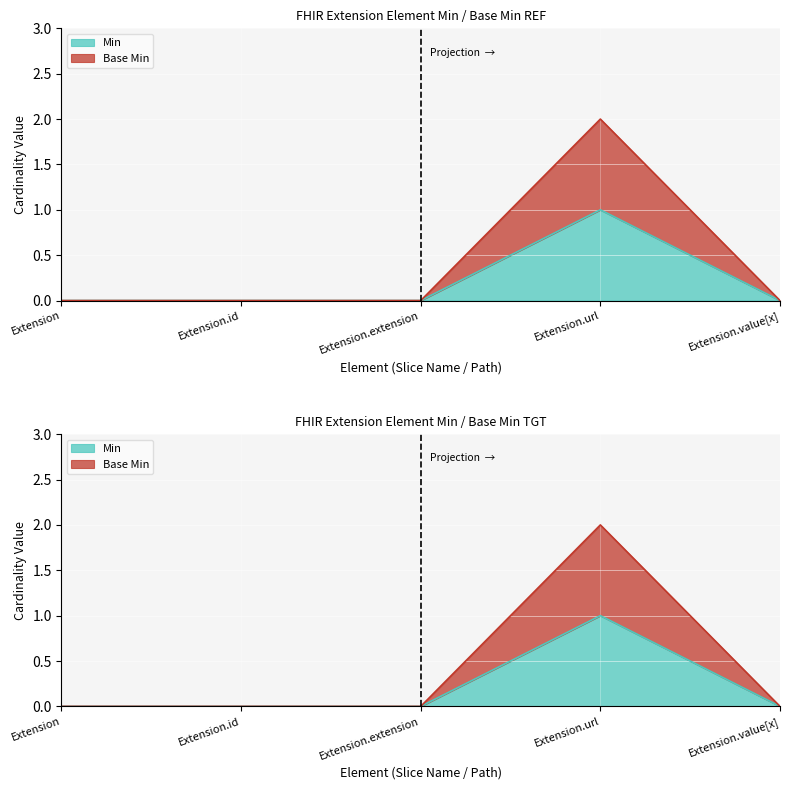

Which series has the largest range (max minus min)?

Base Min